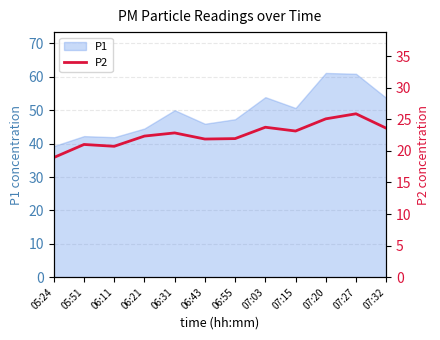

Reading right to left, extract all data points from this chart.

23.6	25.9	25.1	23.1	23.8	21.9	21.9	22.9	22.4	20.7	21.0	18.9